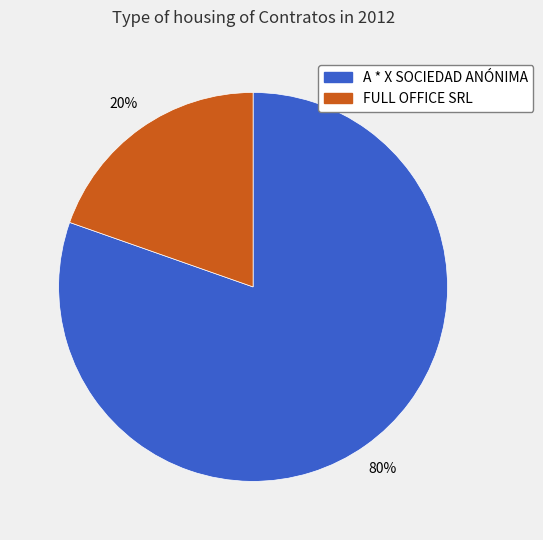

Rank the categories by value from lowest to highest.

FULL OFFICE SRL, A * X SOCIEDAD ANÓNIMA